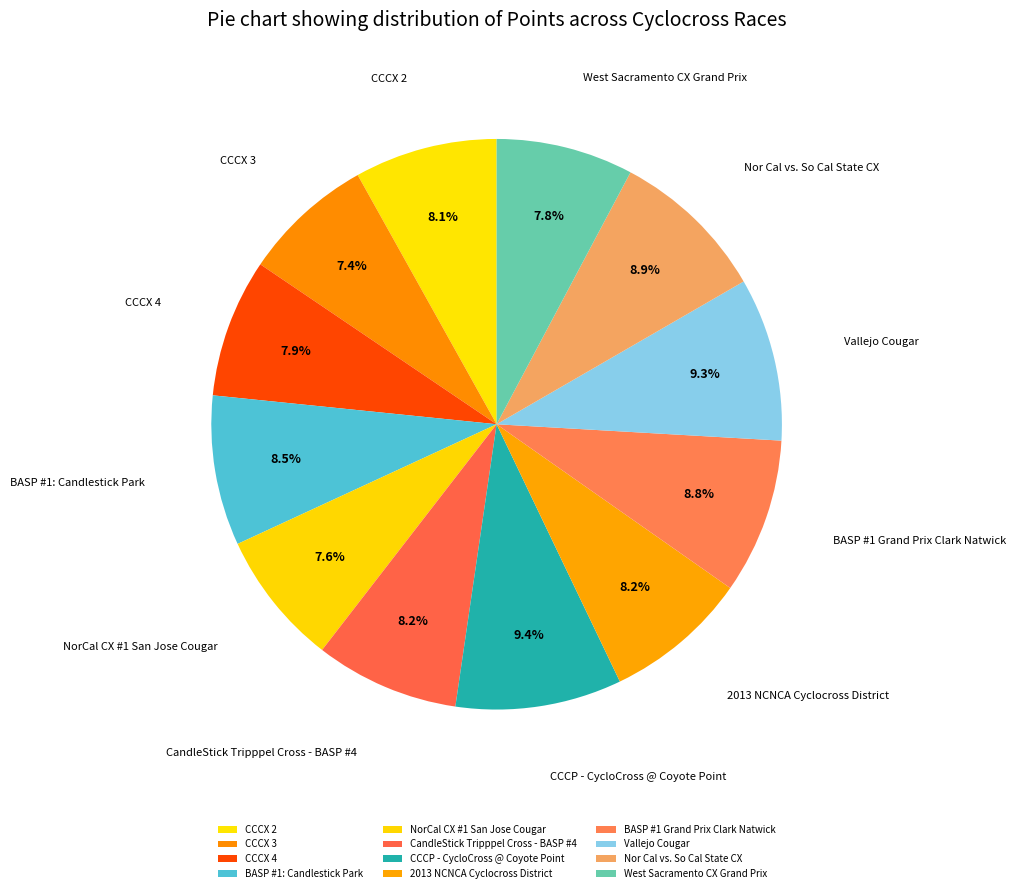

How much of the chart is everything except CCCX 2?

91.9%